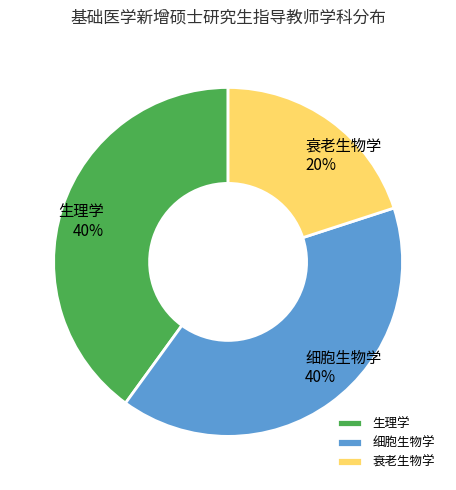

How many slices are in this pie chart?

3